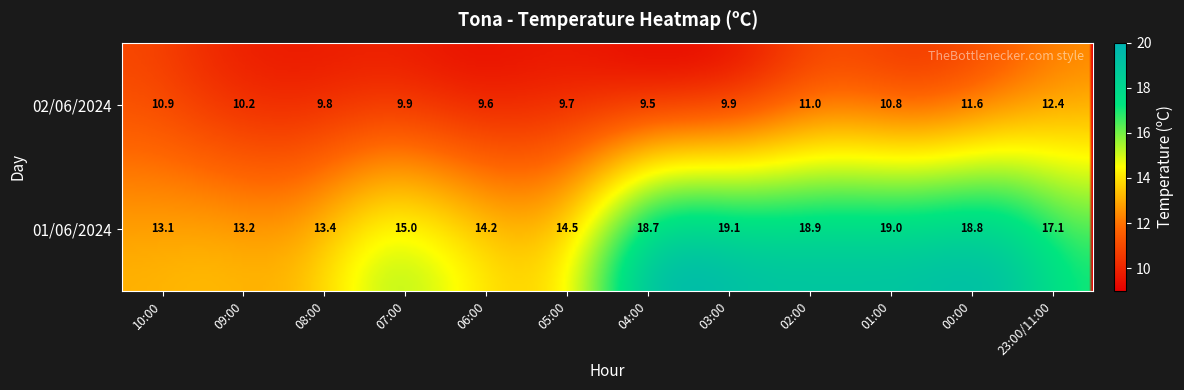

At which category does the chart reach its minimum across all series?

04:00